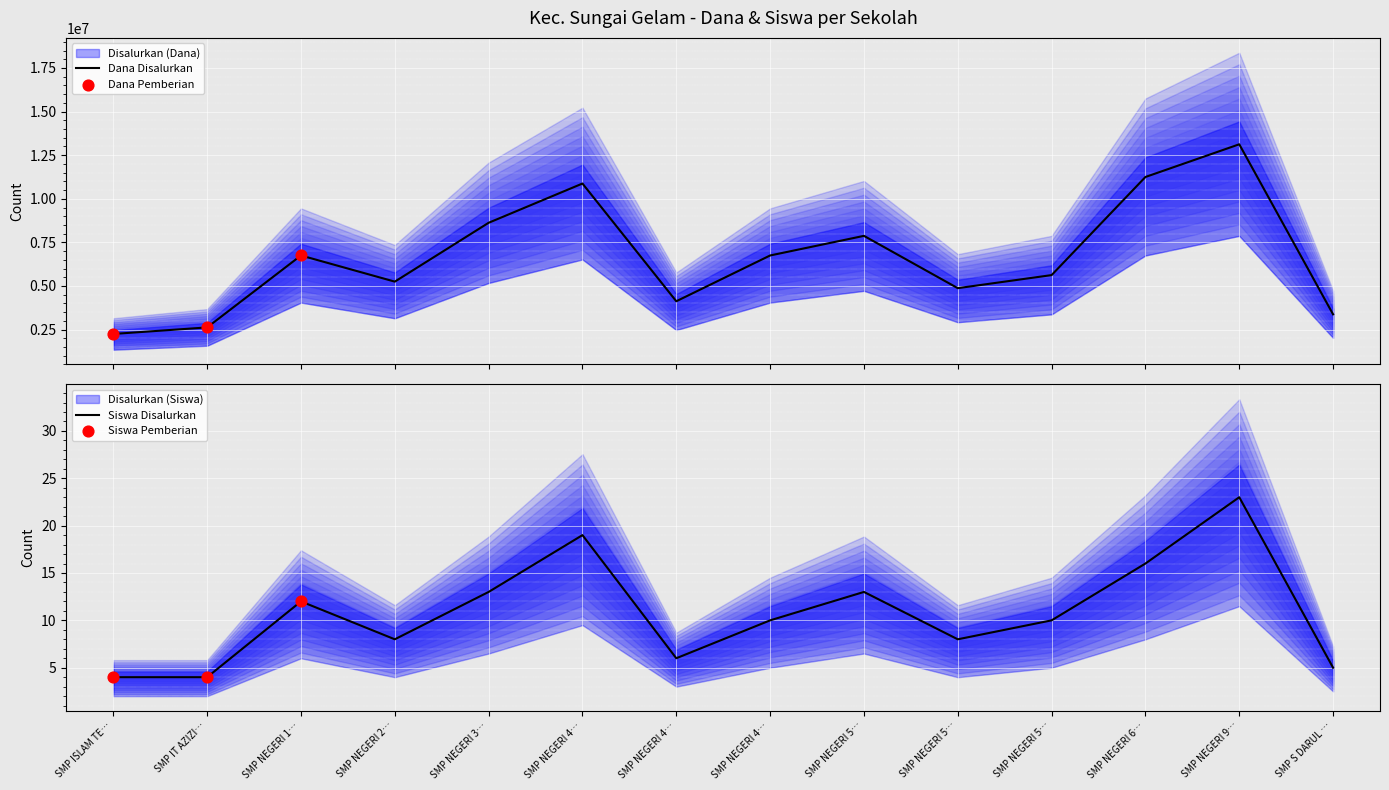

Is the value of Disalurkan (Siswa) at SMP NEGERI 9 MUARO JAMBI greater than the value of Pemberian (Dana) at SMP NEGERI 41 MUARO JAMBI?

No